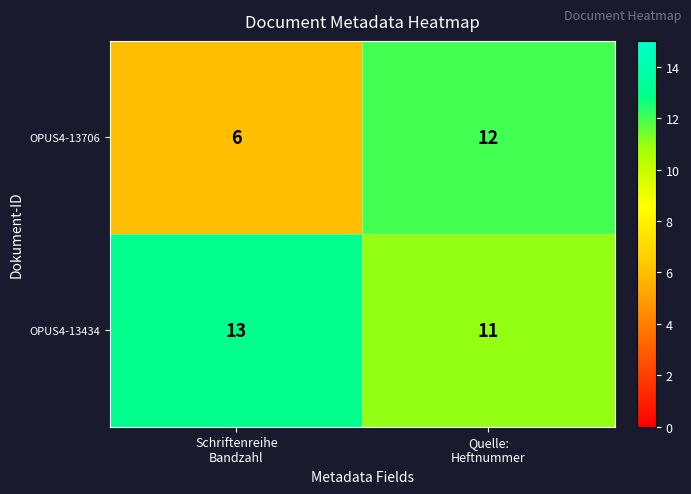

What is the spread (max minus min) of values at Schriftenreihe
Bandzahl?

7